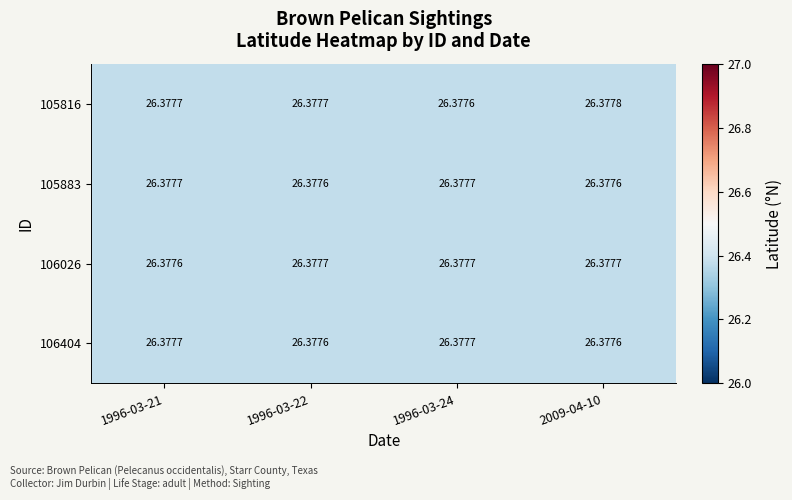

Is the value of 105816 at 2009-04-10 greater than the value of 106404 at 2009-04-10?

Yes